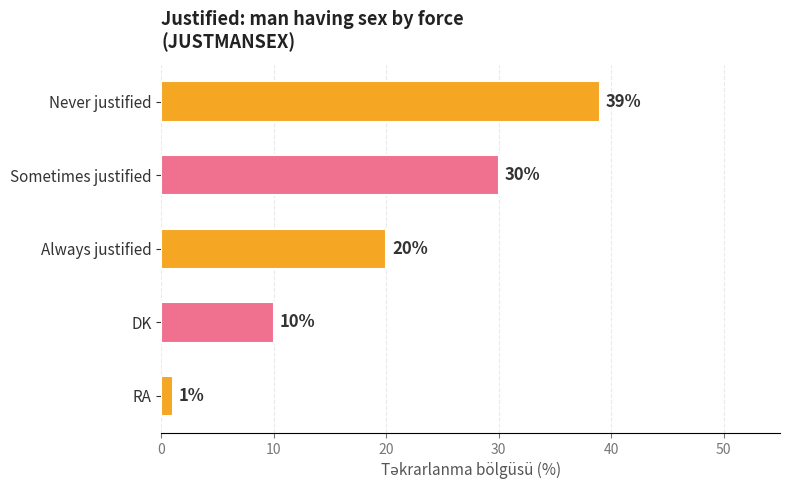

What is the smallest value displayed?

1